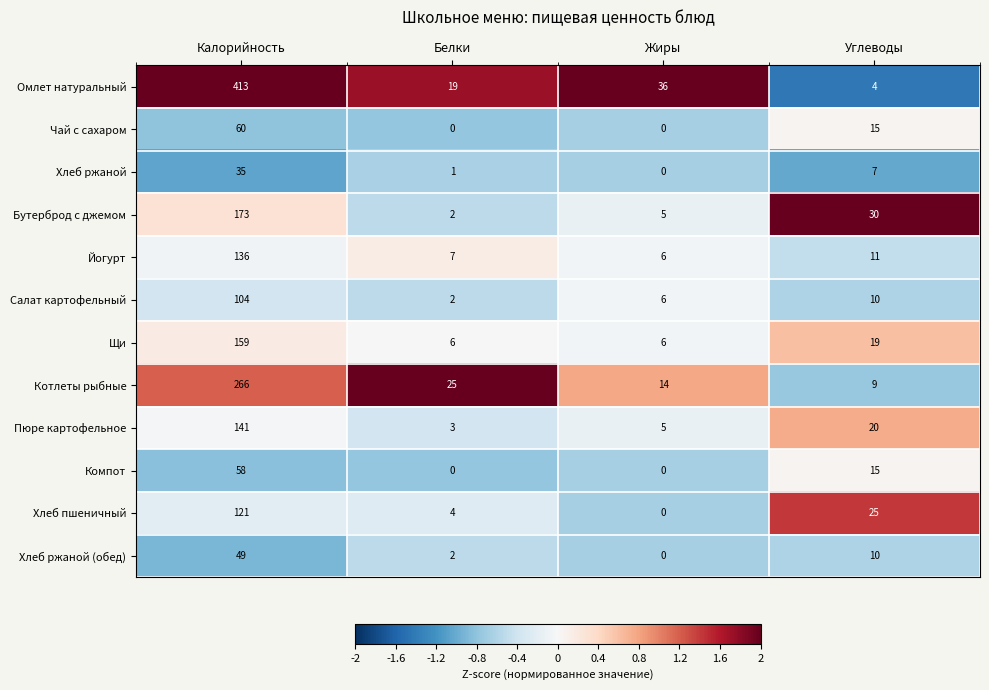

What is the total value across all series at Калорийность?

1715